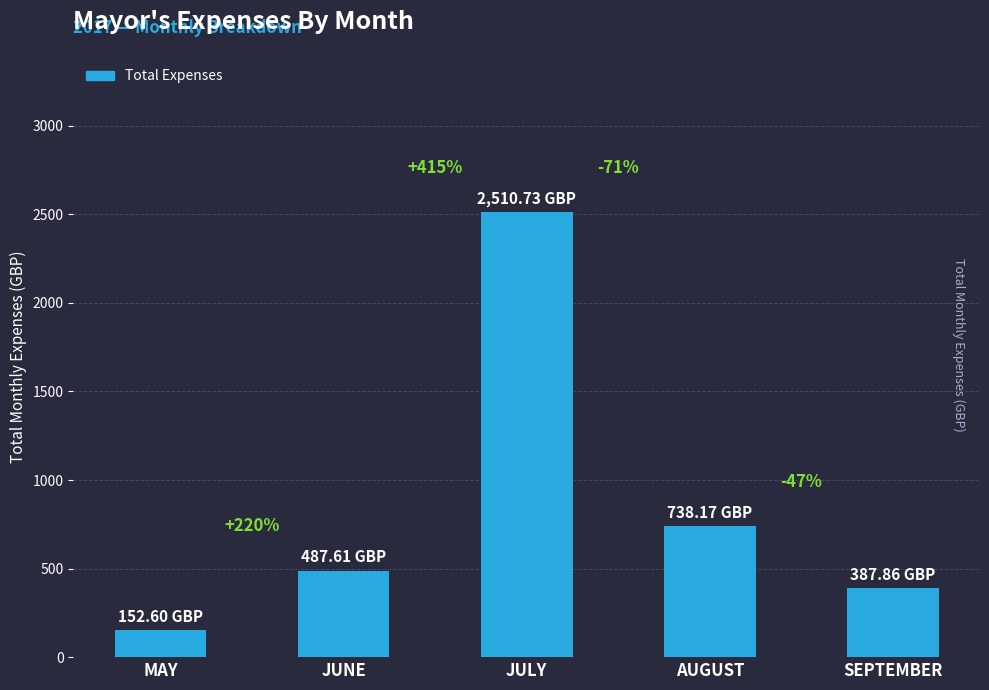

Reading right to left, extract all data points from this chart.

SEPTEMBER=387.9	AUGUST=738.2	JULY=2510.7	JUNE=487.6	MAY=152.6